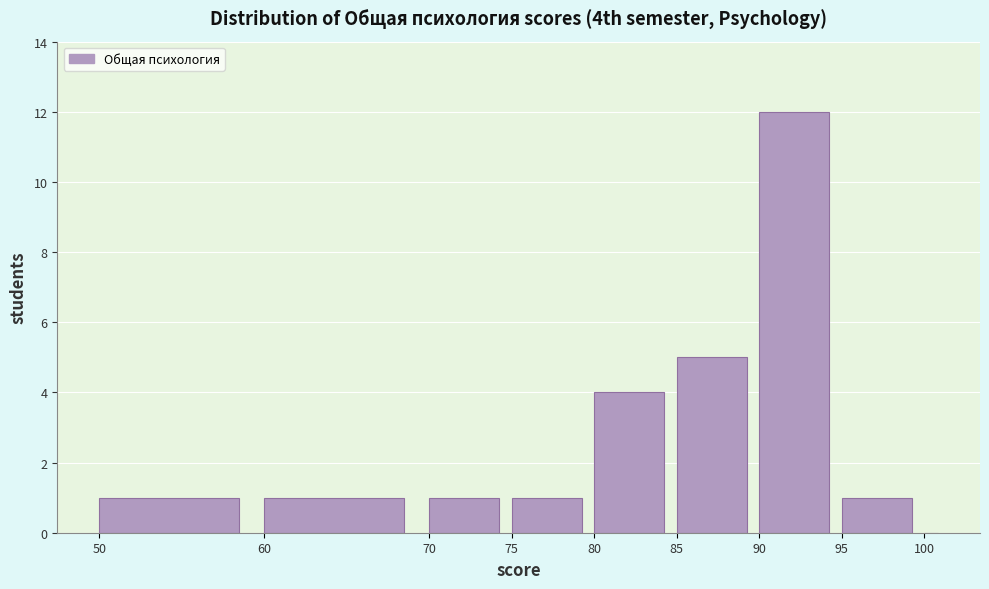

Read against the x-axis, roughly where is the centre of the tallest bar?

92.0